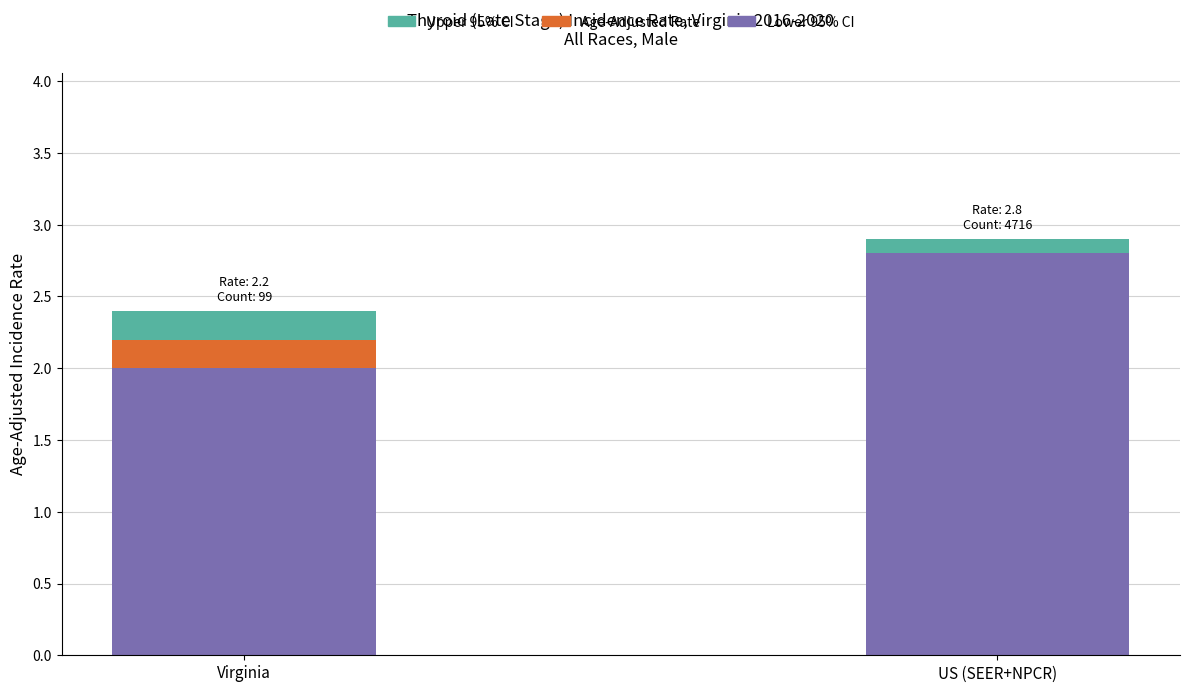

What is the sum of all Lower 95% CI values?

4.8